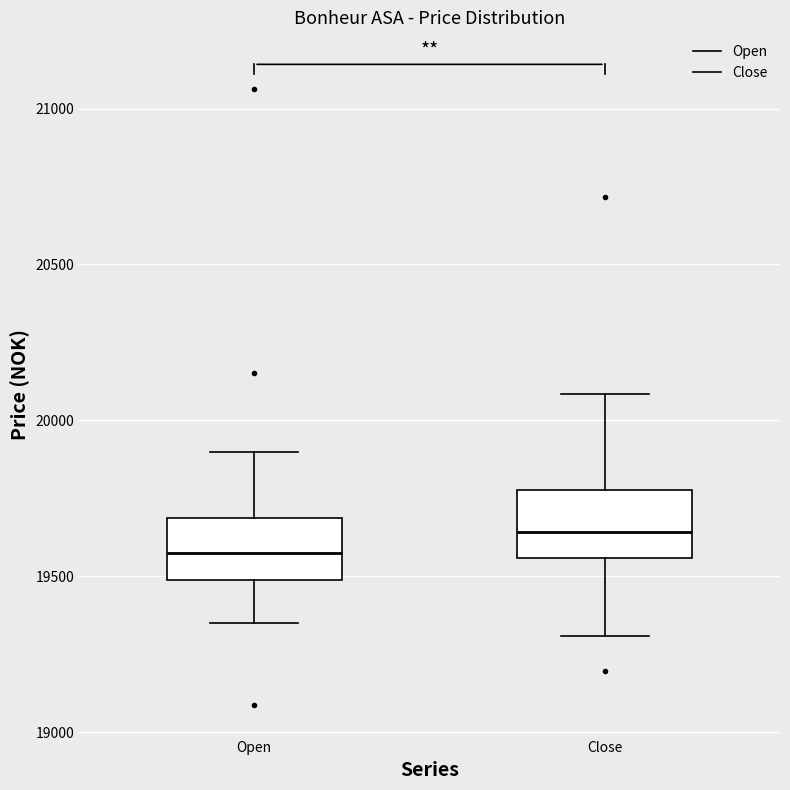

Where is the lower edge of the box for Open on the y-axis? The values are not printed on the chart, so give them approximately, as read against the axis.

19500